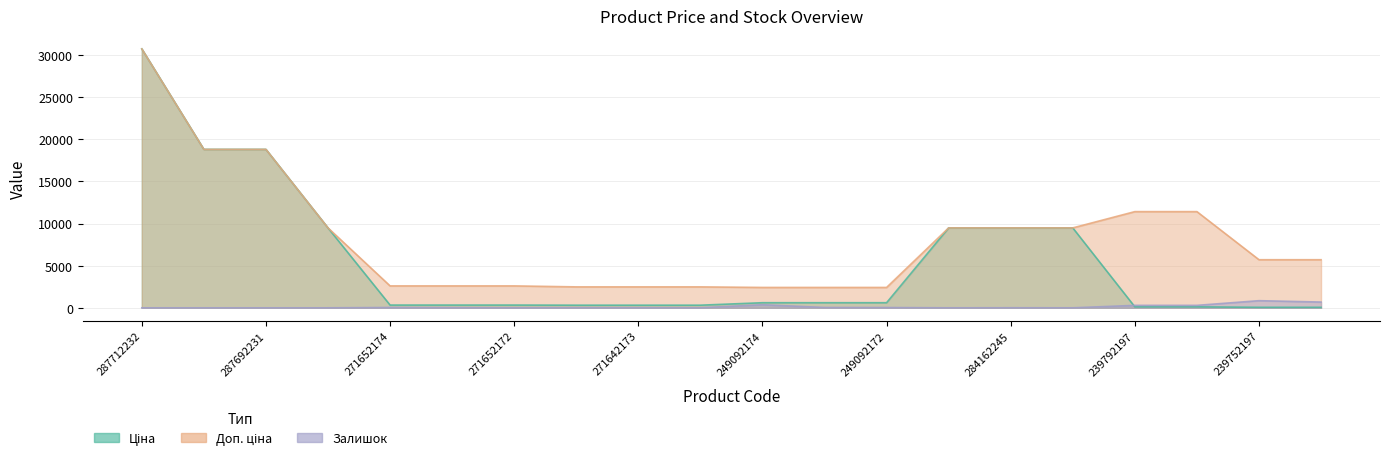

True or false: Доп. ціна has a value of 2770.5 at 284162244.

False